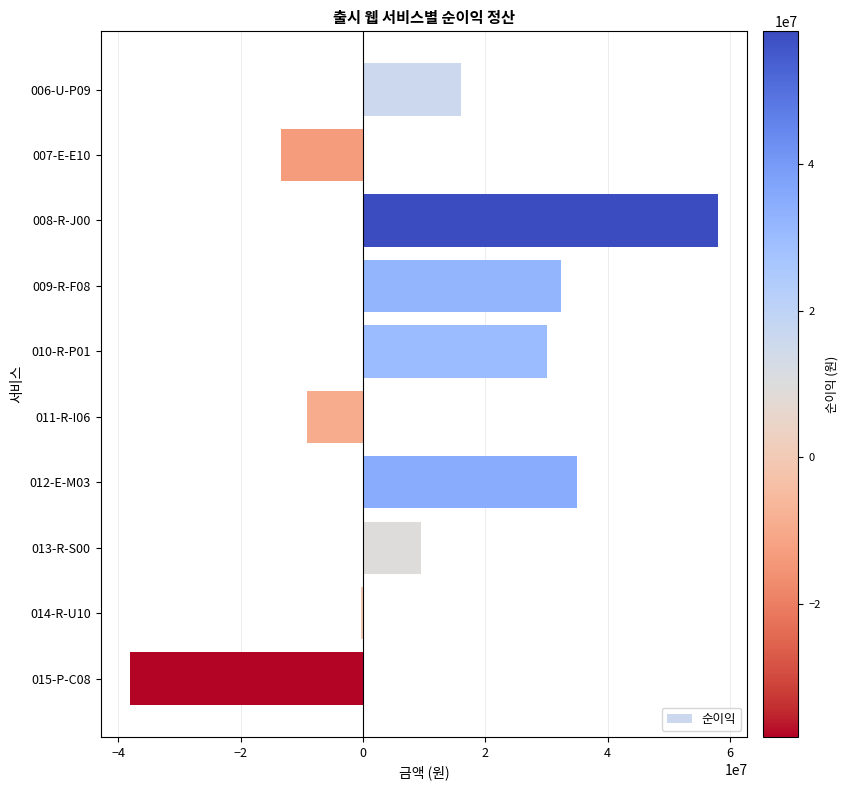

Reading bottom to top, transcribe all the data shown in this chart.

015-P-C08=-38094341	014-R-U10=-335588	013-R-S00=9474012	012-E-M03=35069727	011-R-I06=-9181777	010-R-P01=30142767	009-R-F08=32339906	008-R-J00=58052138	007-E-E10=-13454058	006-U-P09=15997051